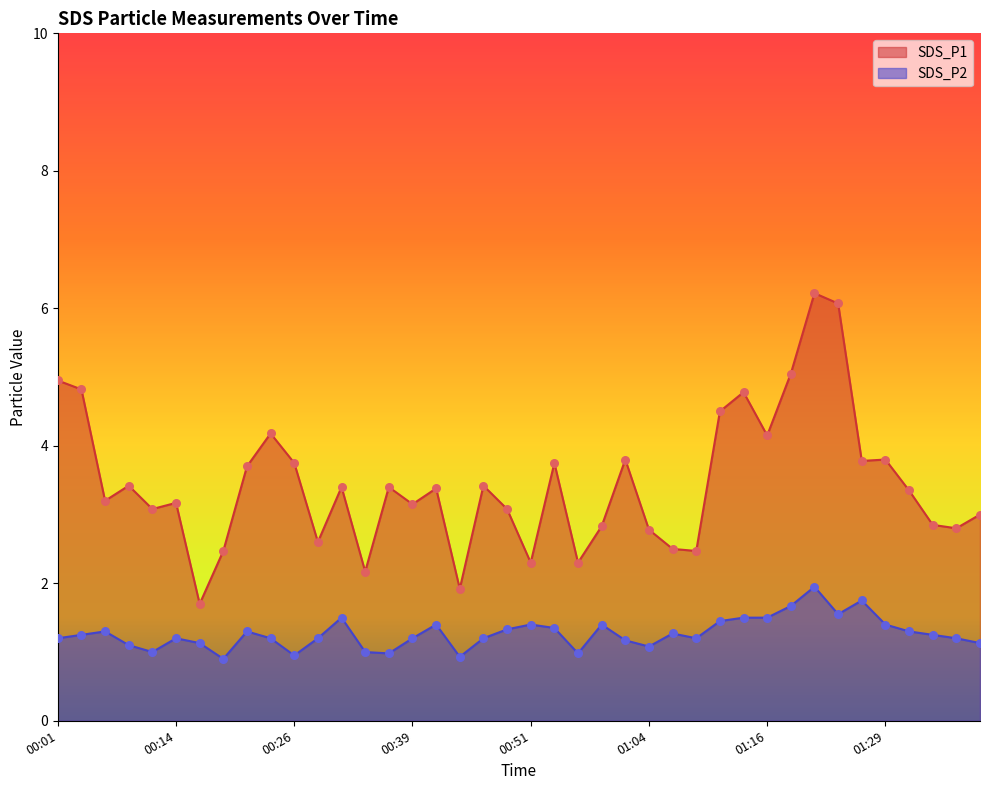

Which series has the widest spread of Y values?

SDS_P1